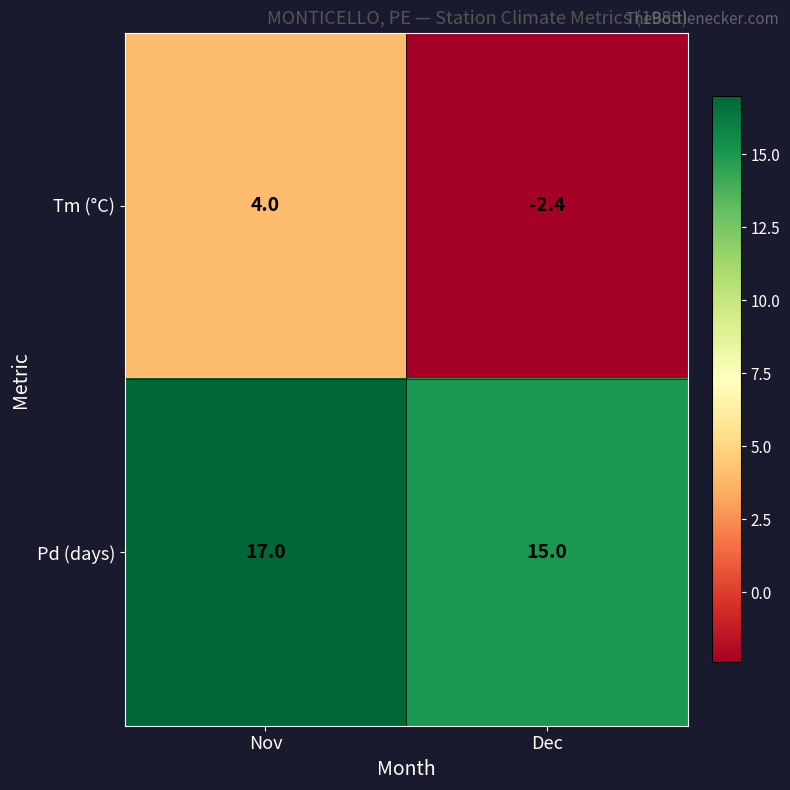

What is the smallest value displayed?

-2.4